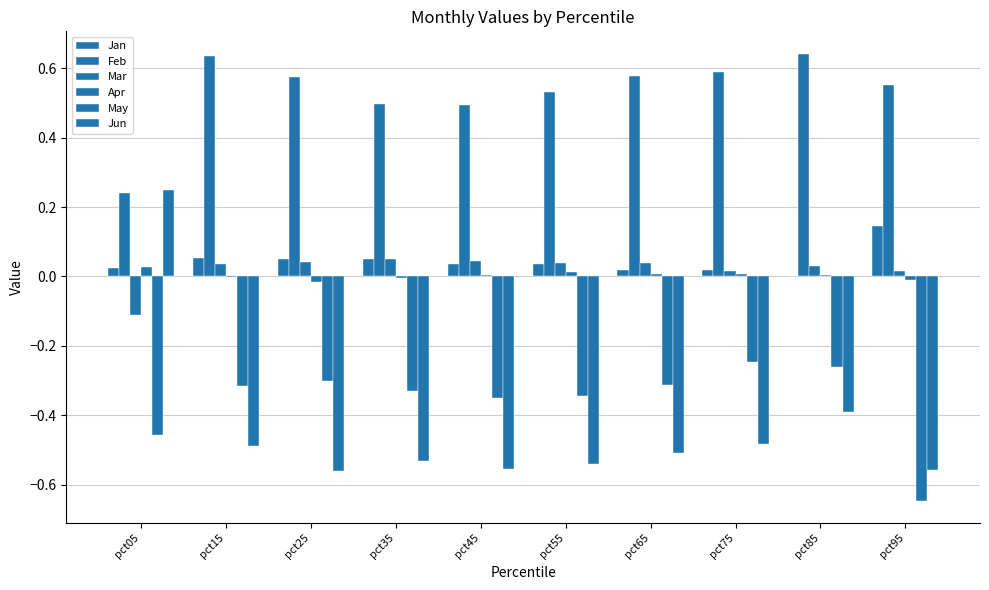

At which category is the sum across all series the highest?

pct85